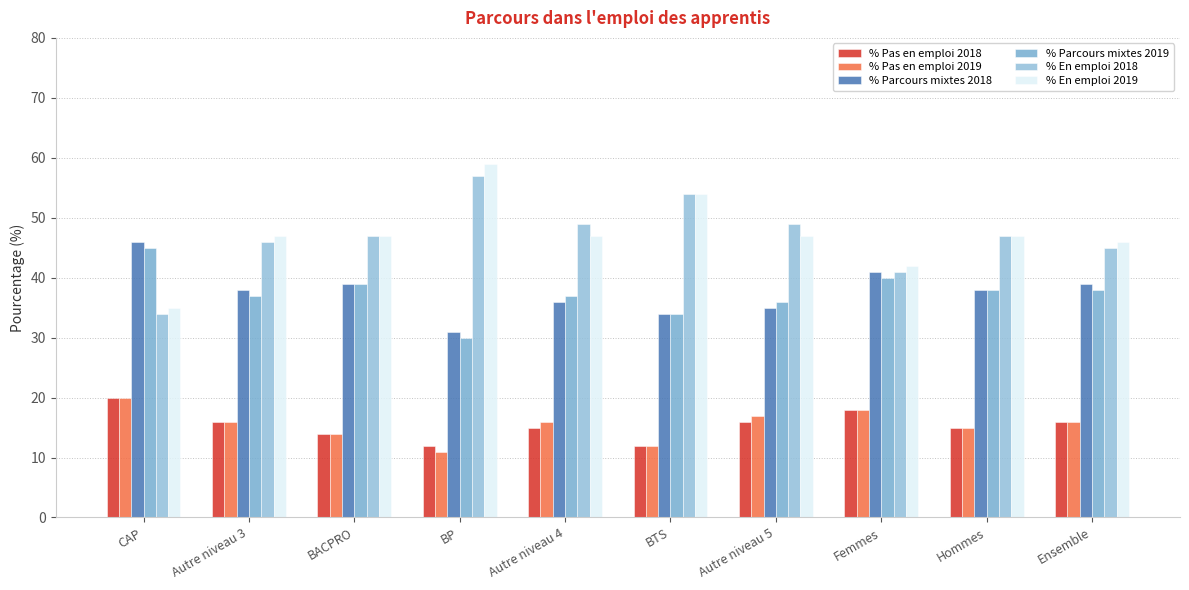

How many categories are shown in the chart?

10